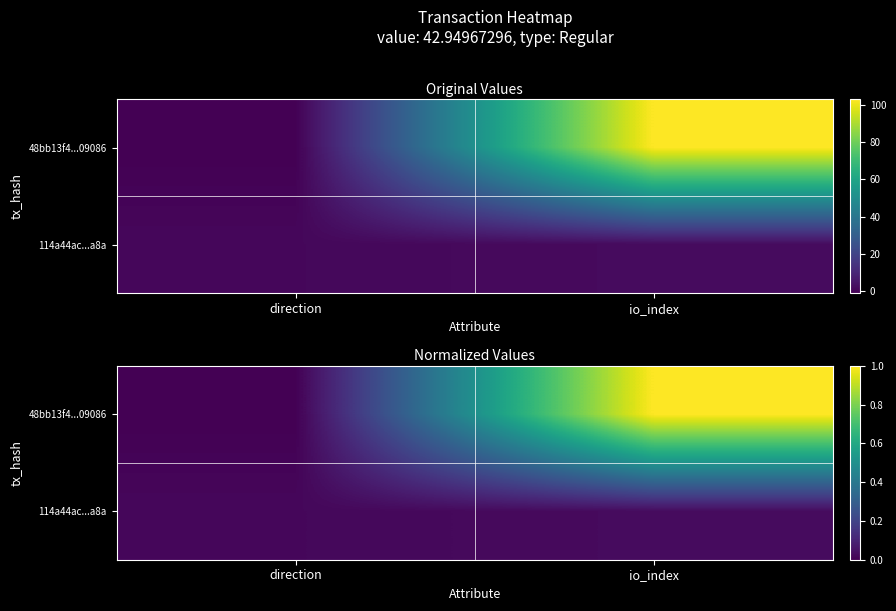

At which category is the sum across all series the highest?

io_index